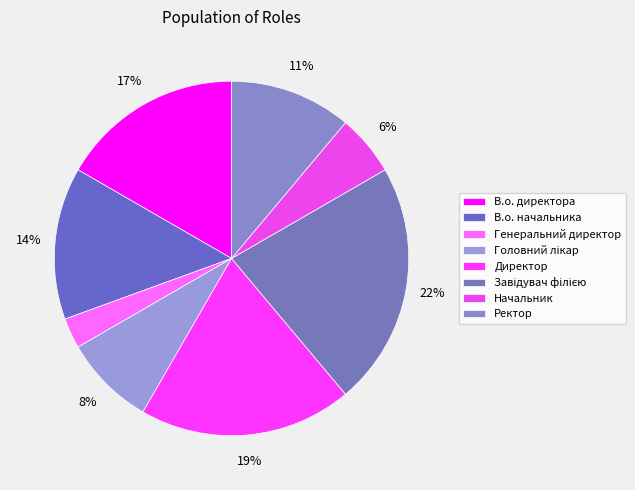

Is В.о. директора the majority of the pie?

No